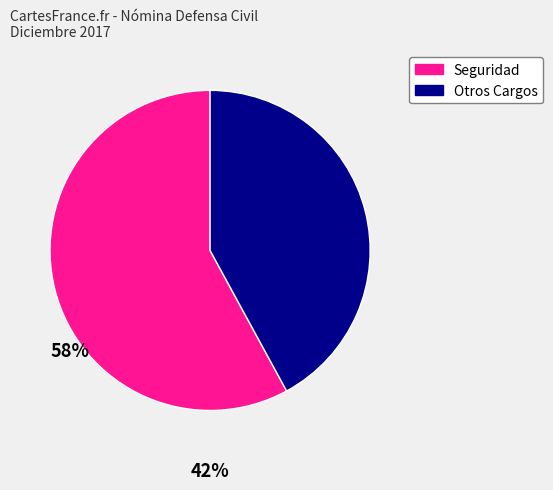

Does any single category account for the majority?

Yes